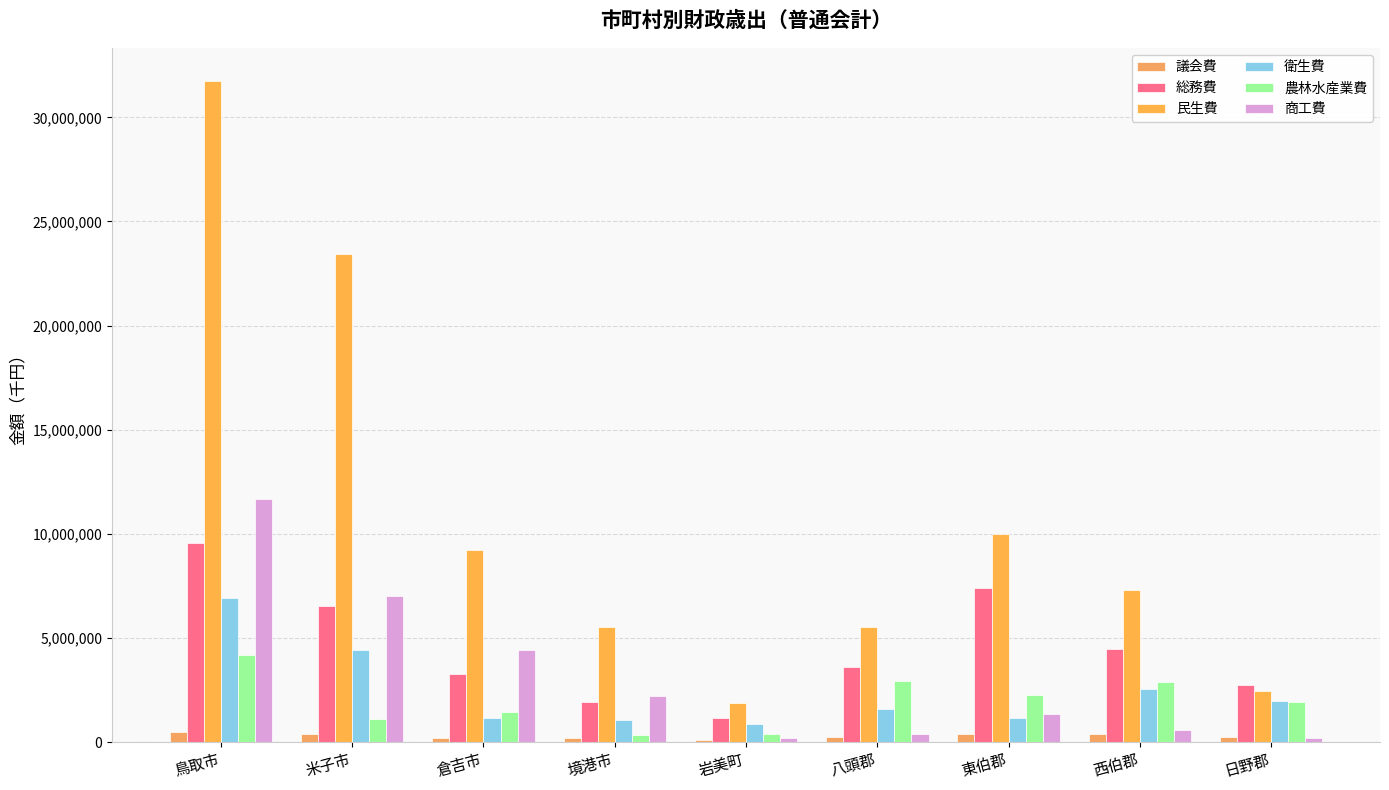

How many groups of bars are there?

9